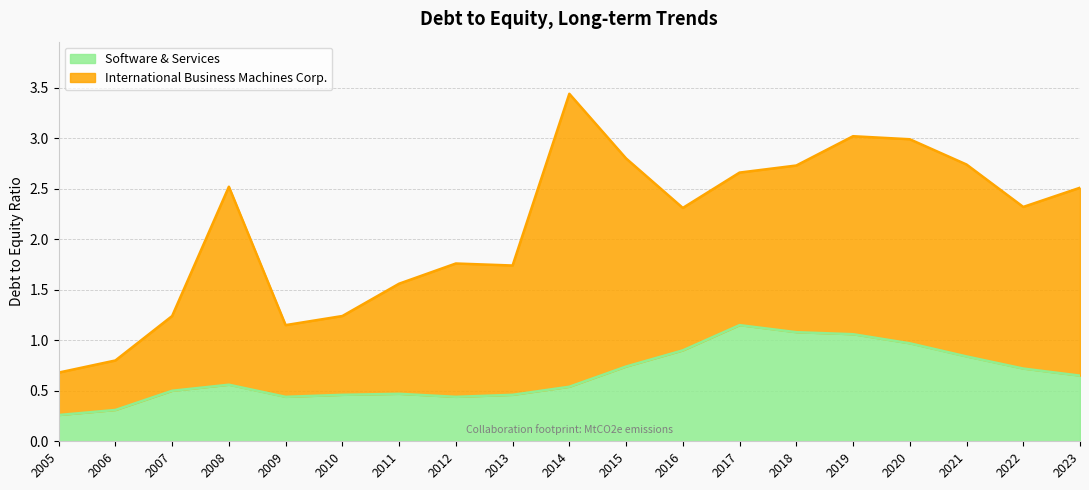

How many lines are shown in the chart?

2